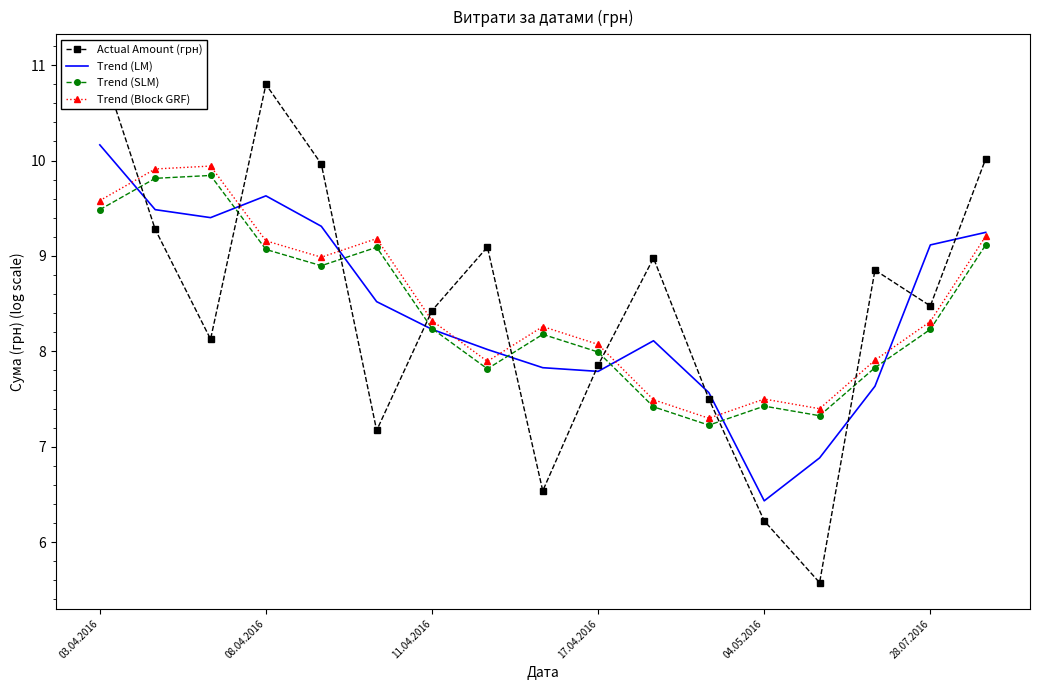

What is the minimum value for Trend (LM)?

6.4